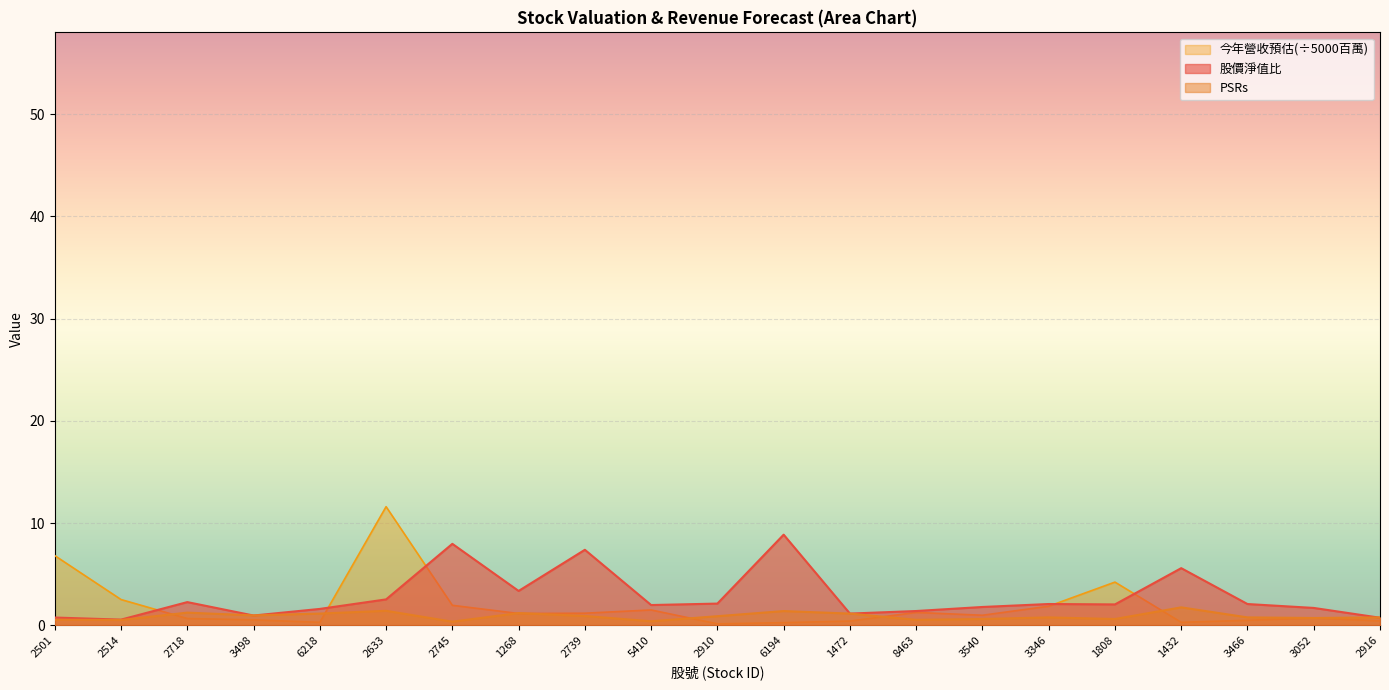

What is the difference between the maximum and minimum values in the PSRs series?

1.4